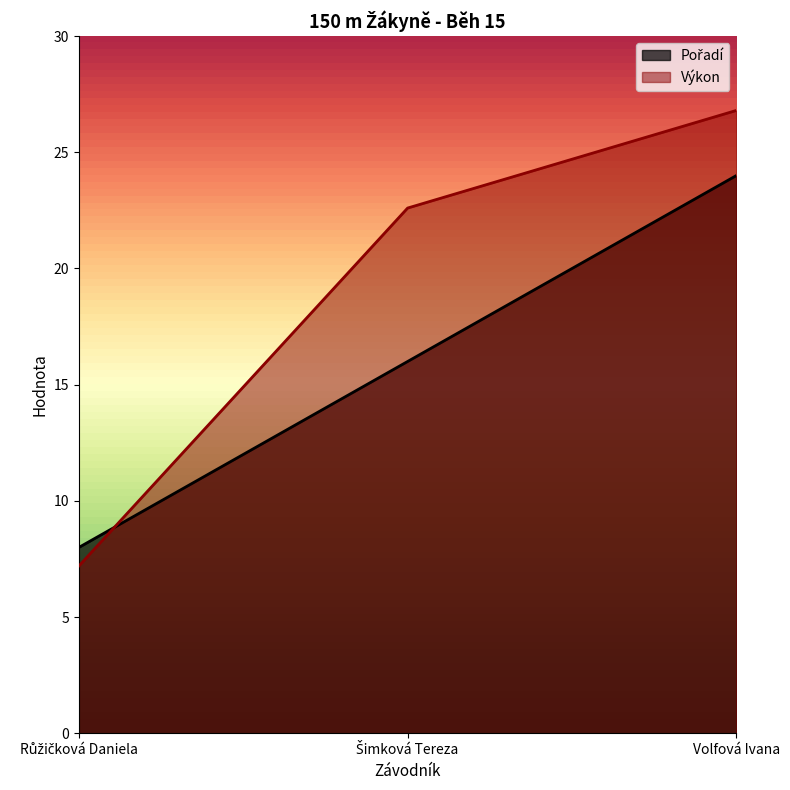

The Pořadí series shows 8.0 at Růžičková Daniela. True or false?

True